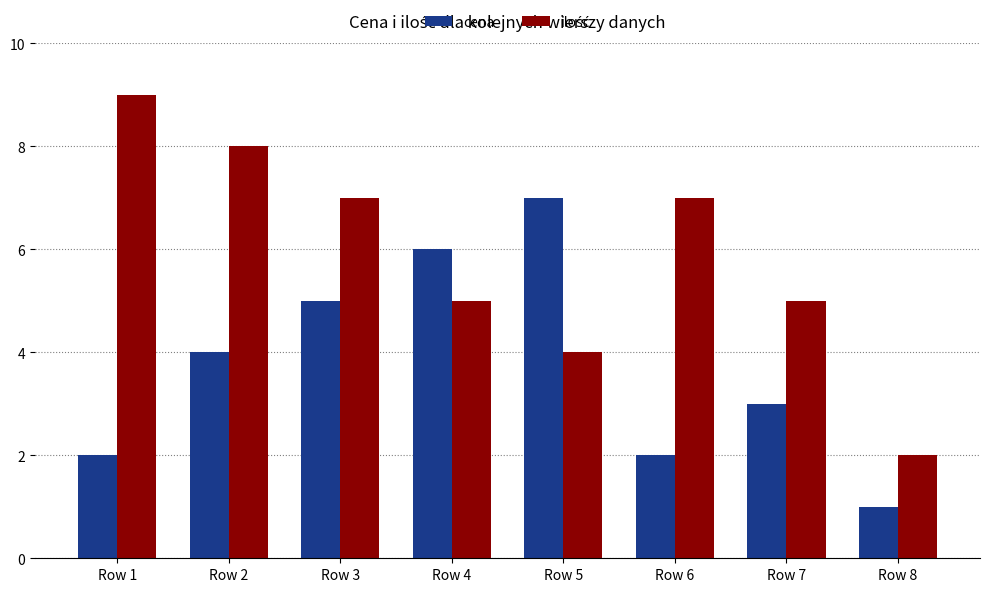

True or false: cena has a value of 5 at Row 3.

True